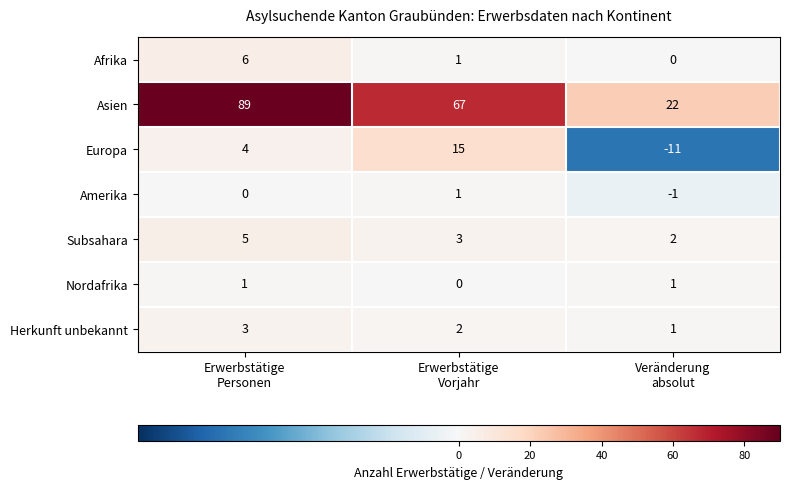

Which series has the largest total across all categories?

Asien